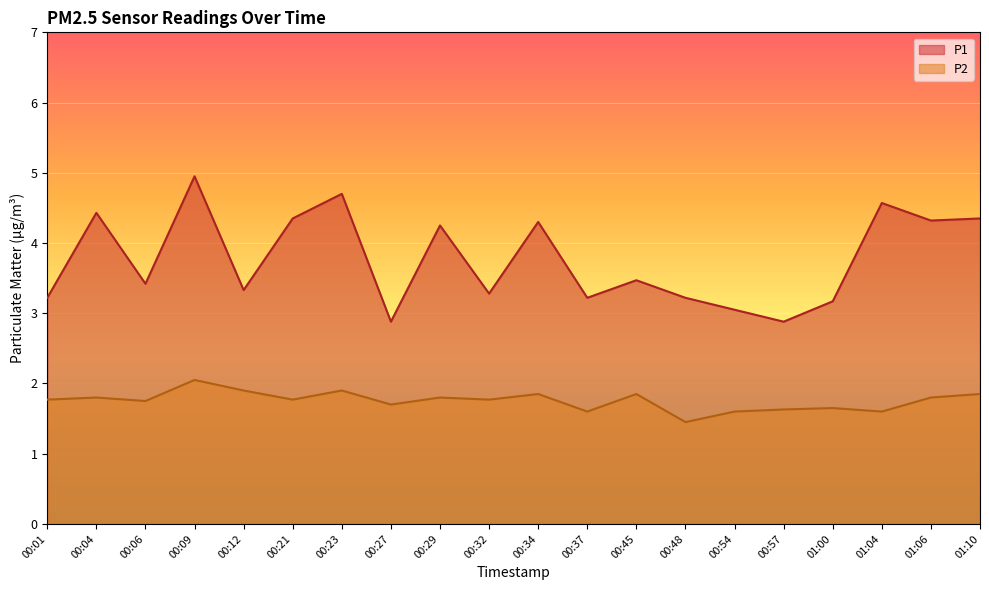

Reading left to right, what are all the values shown in this chart?

P1: 3.2	4.4	3.4	5.0	3.3	4.3	4.7	2.9	4.2	3.3	4.3	3.2	3.5	3.2	3.0	2.9	3.2	4.6	4.3	4.3
P2: 1.8	1.8	1.8	2.0	1.9	1.8	1.9	1.7	1.8	1.8	1.9	1.6	1.9	1.4	1.6	1.6	1.6	1.6	1.8	1.9